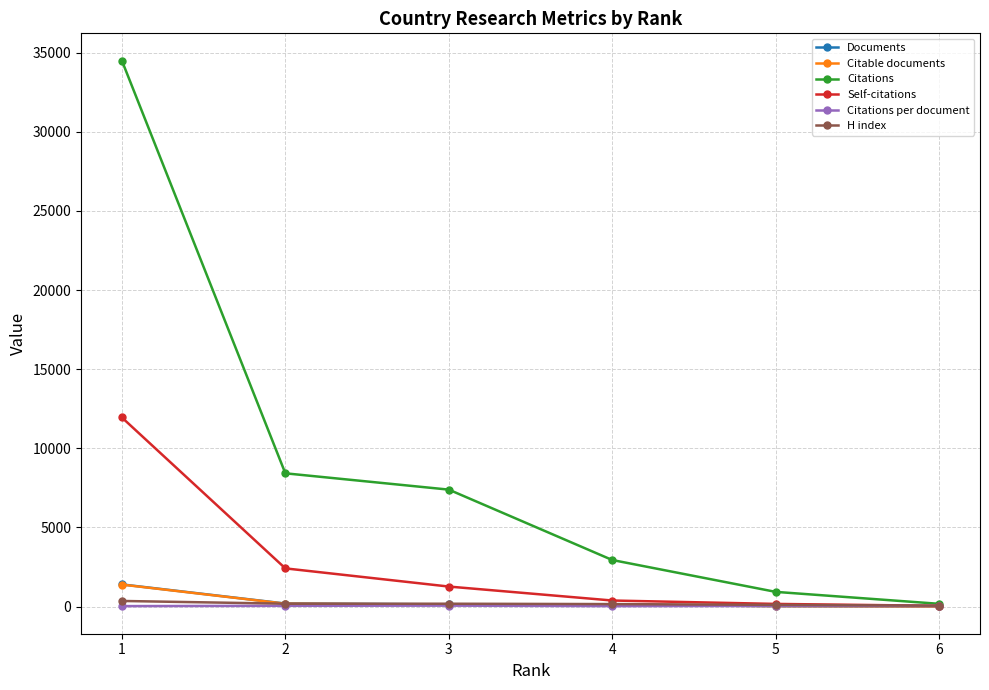

Which series has the widest spread of values?

Citations